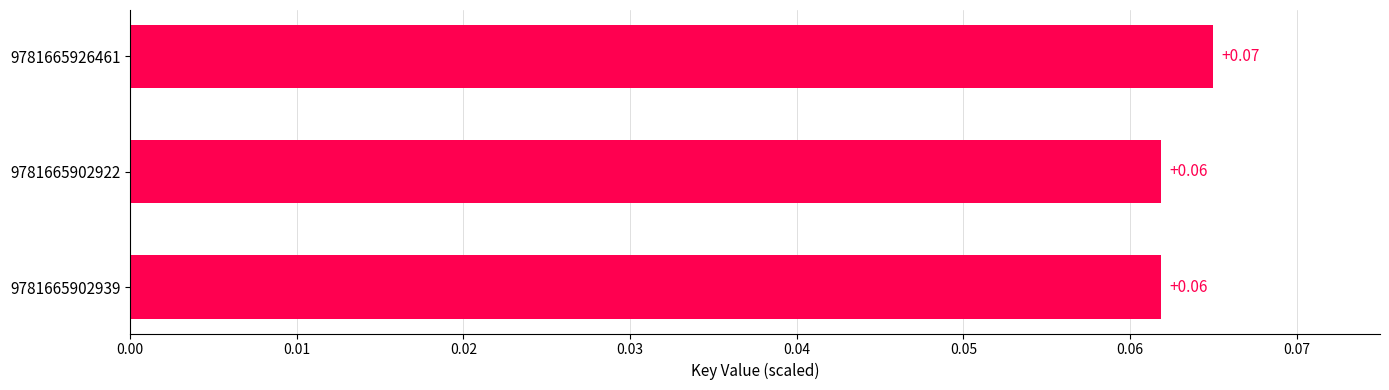

Which has a higher value, 9781665926461 or 9781665902922?

9781665926461